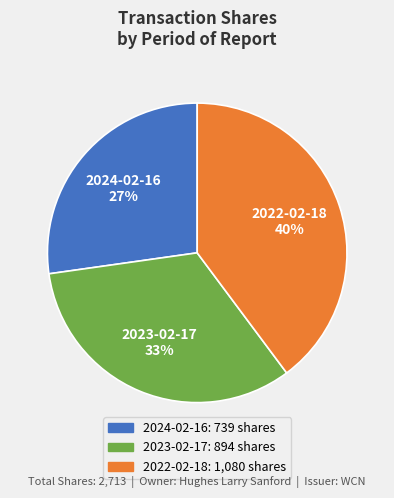

How many segments does this pie chart have?

3